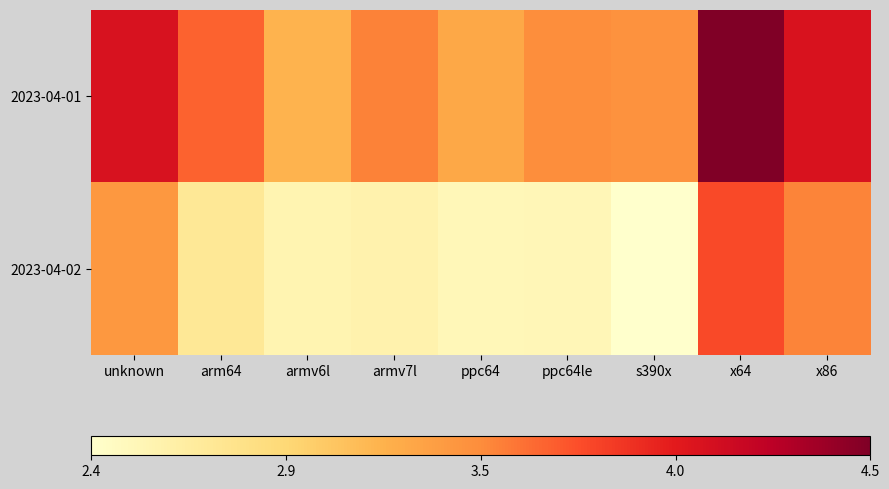

Between x64 and arm64, which is larger?

x64